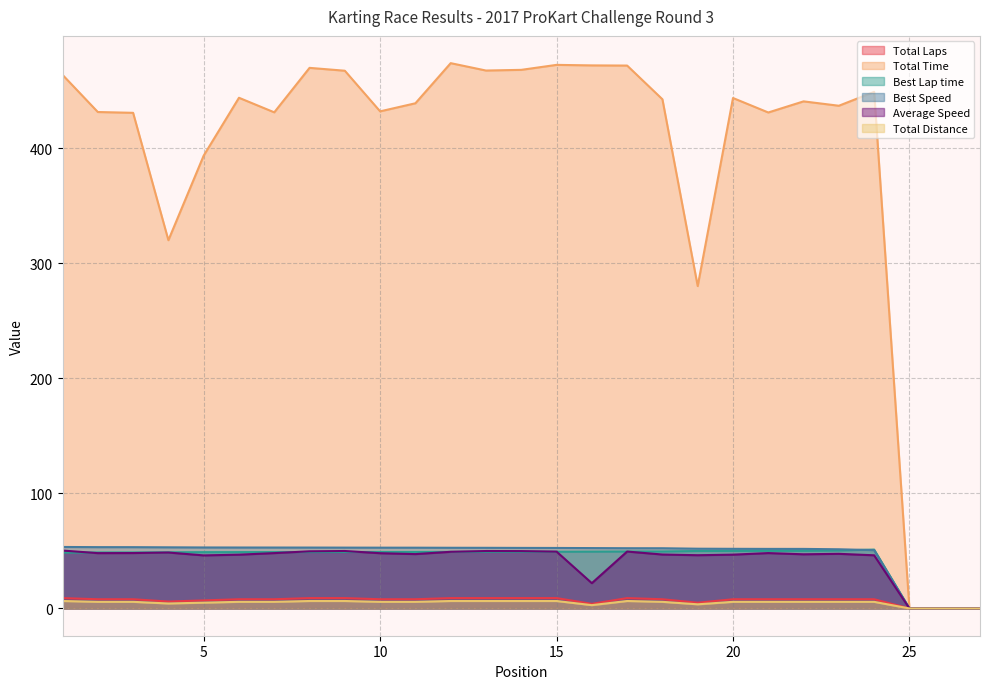

How many interior local peaks does the Average Speed series have?

6